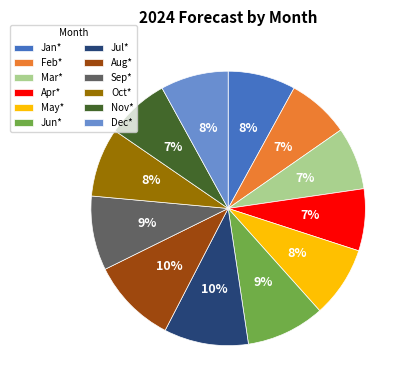

Is the sum of Feb* and Jan* greater than half?

No